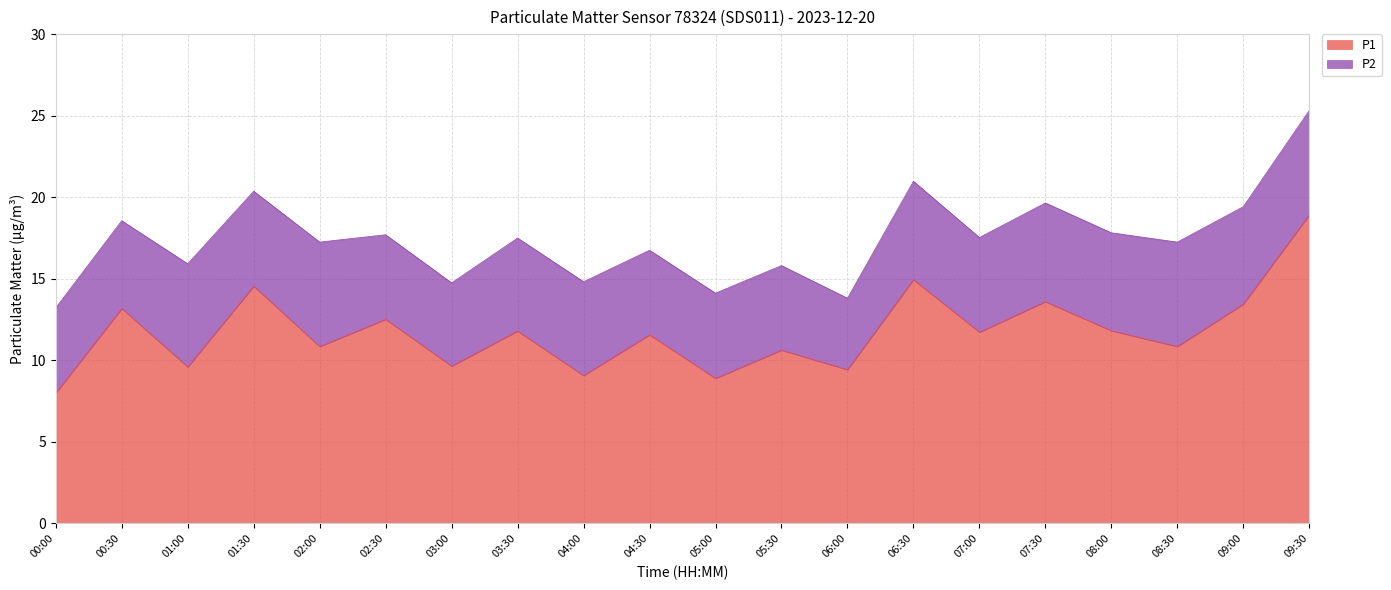

Between 07:00 and 05:30, which is larger?

07:00